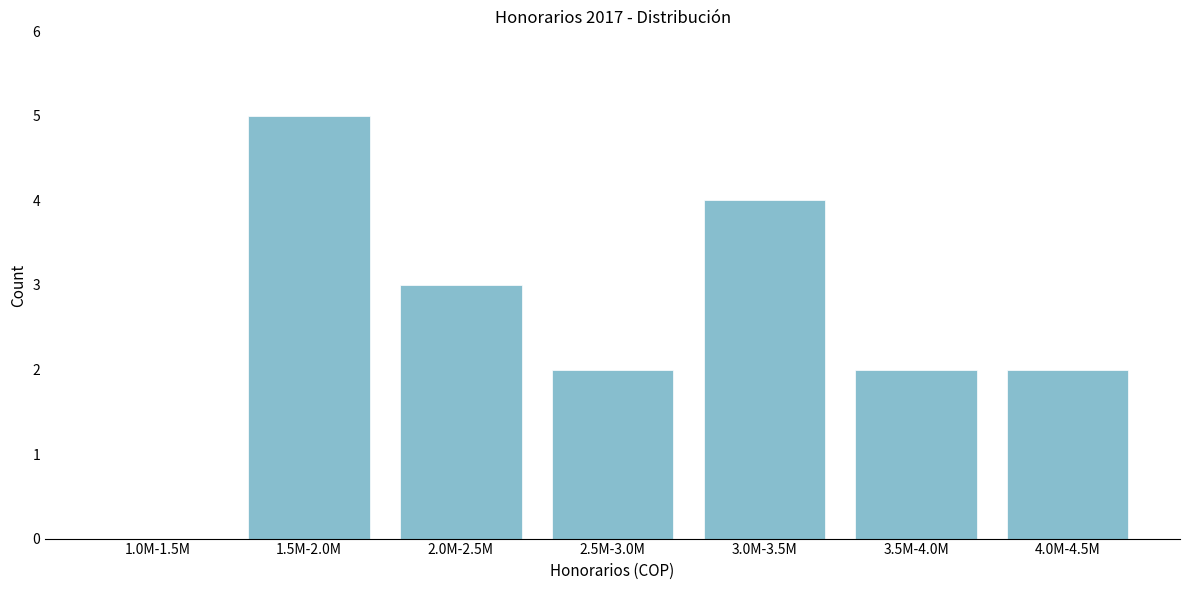

Reading right to left, transcribe all the data shown in this chart.

4.0M-4.5M=2	3.5M-4.0M=2	3.0M-3.5M=4	2.5M-3.0M=2	2.0M-2.5M=3	1.5M-2.0M=5	1.0M-1.5M=0